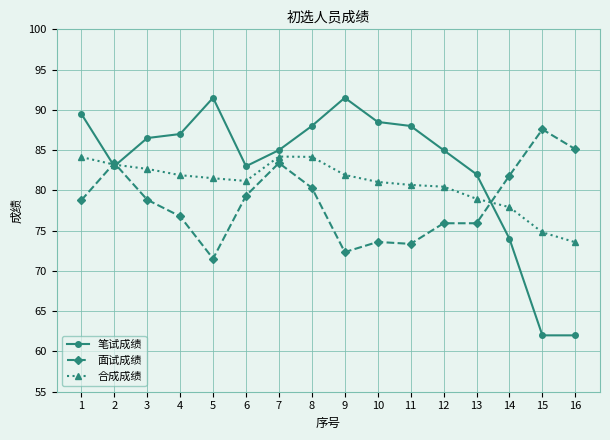

List the series in order of their overall mean, highest first.

笔试成绩, 合成成绩, 面试成绩